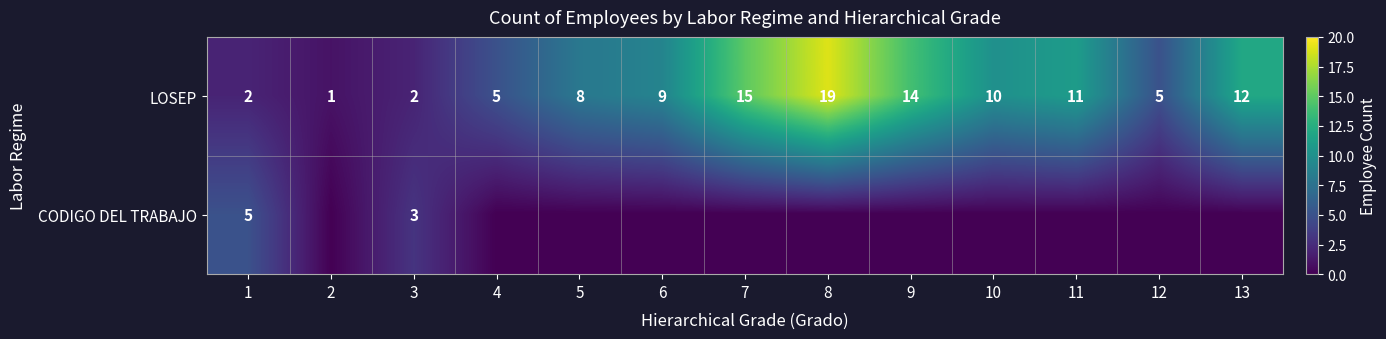

Where is LOSEP nearest to the value 10?

10